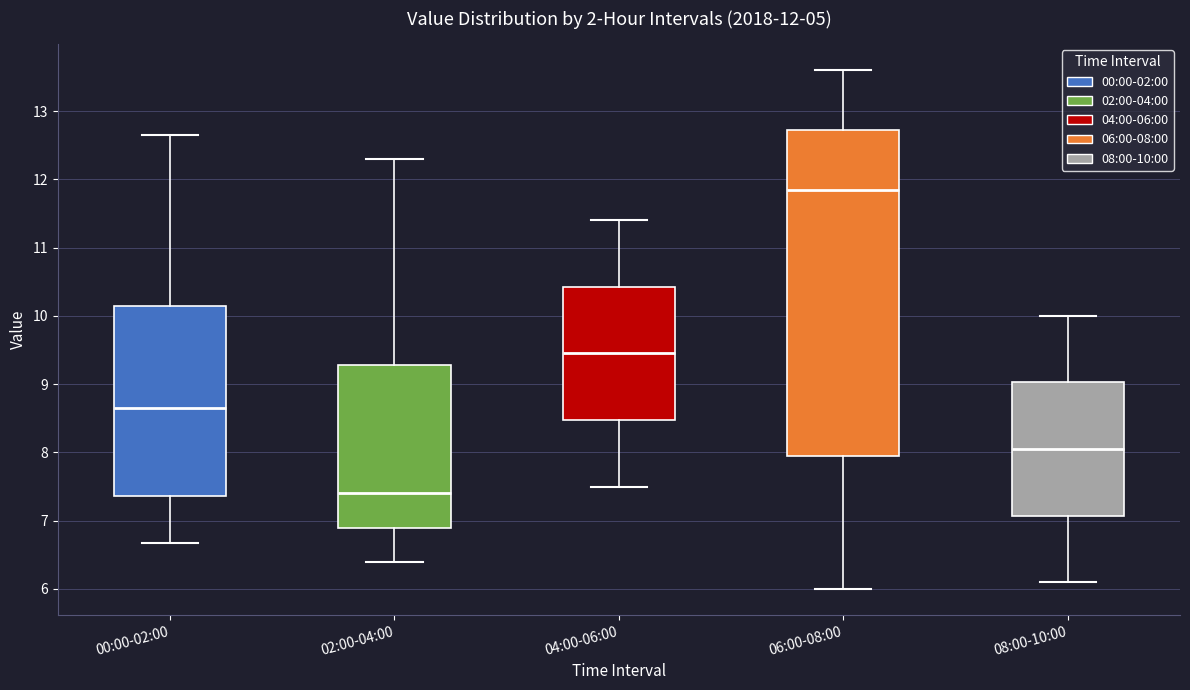

Comparing the boxes themselves (not the whiskers), which one is the tallest?

06:00-08:00